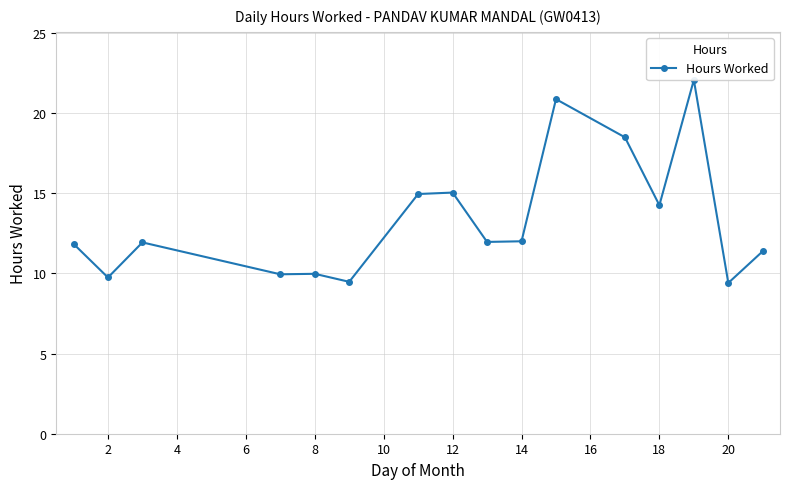

How many interior local peaks (higher than both neighbors) does the data have?

5